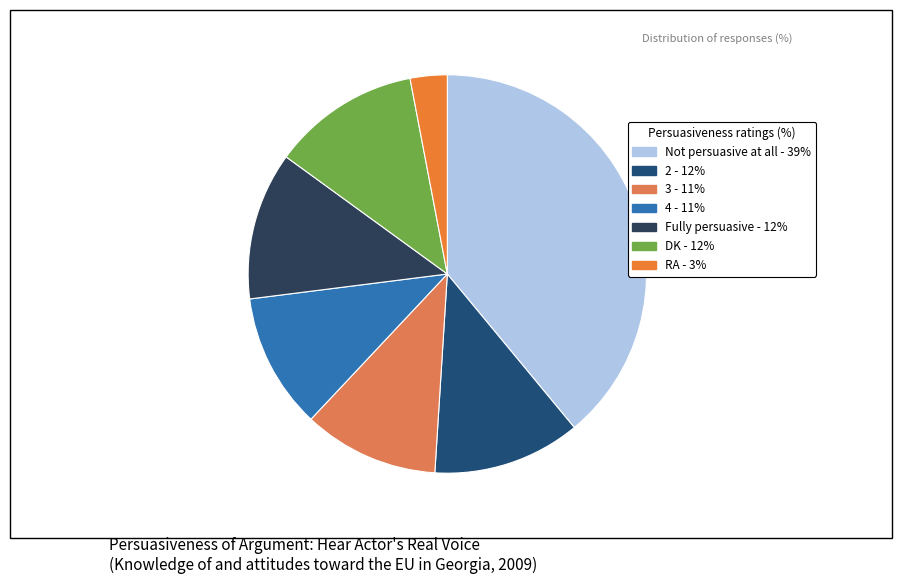

Is there a majority slice in this chart?

No